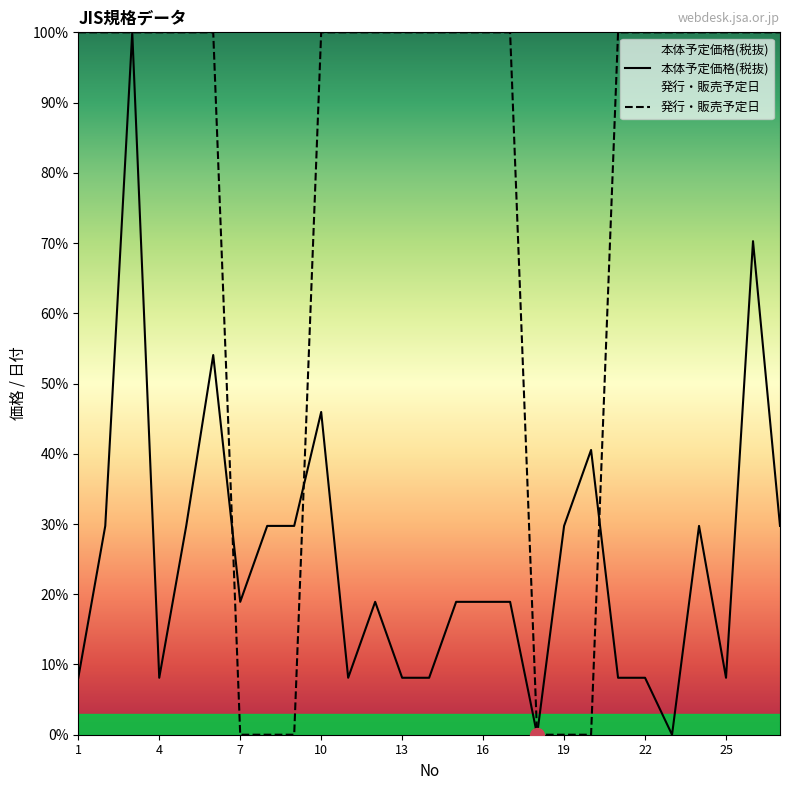

Reading left to right, list all the values displayed in this chart.

本体予定価格(税抜): 1=8.1	2=29.7	3=100.0	4=8.1	5=29.7	6=54.1	7=18.9	8=29.7	9=29.7	10=45.9	11=8.1	12=18.9	13=8.1	14=8.1	15=18.9	16=18.9	17=18.9	18=0.0	19=29.7	20=40.5	21=8.1	22=8.1	23=0.0	24=29.7	25=8.1	26=70.3	27=29.7
発行・販売予定日: 1=100.0	2=100.0	3=100.0	4=100.0	5=100.0	6=100.0	7=0.0	8=0.0	9=0.0	10=100.0	11=100.0	12=100.0	13=100.0	14=100.0	15=100.0	16=100.0	17=100.0	18=0.0	19=0.0	20=0.0	21=100.0	22=100.0	23=100.0	24=100.0	25=100.0	26=100.0	27=100.0